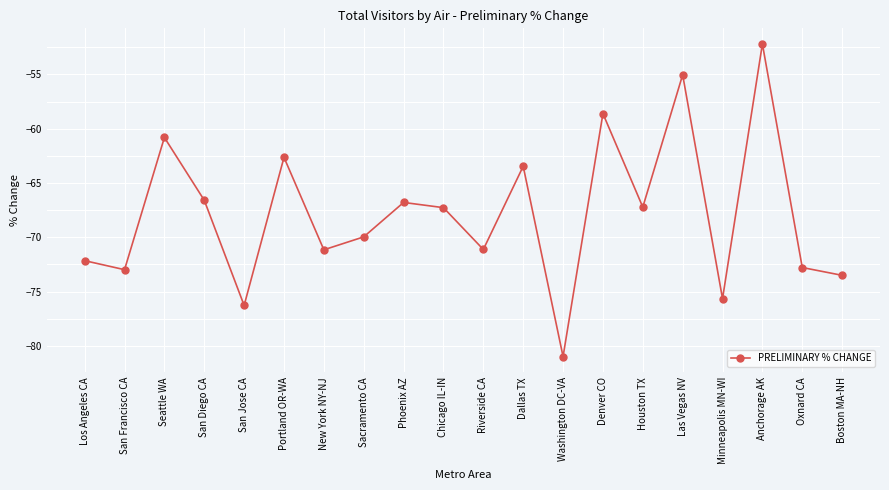

How many series are shown in this chart?

1